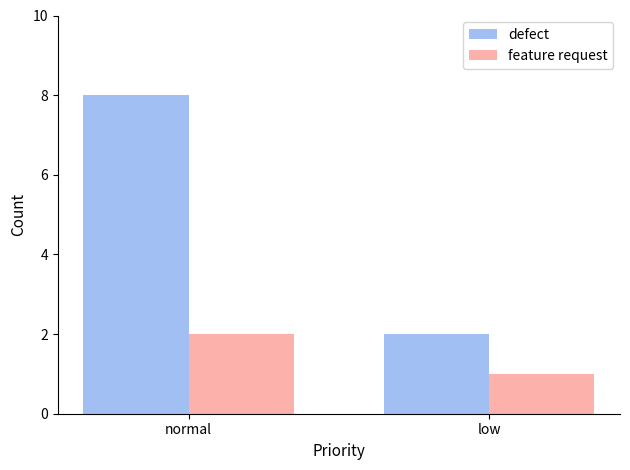

Which series has the largest total across all categories?

defect